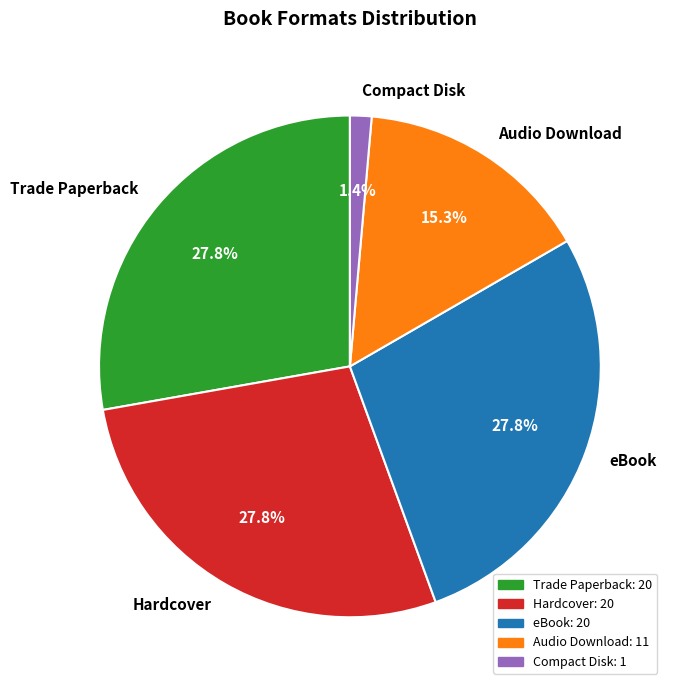

Approximately how many times larger is the value at Trade Paperback compared to eBook?

1.0